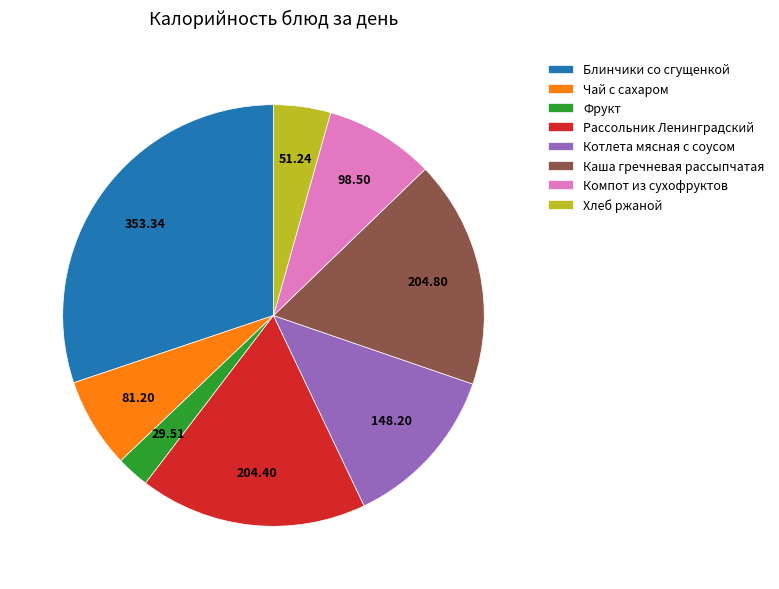

Approximately how many times larger is the value at Хлеб ржаной compared to Чай с сахаром?

0.6